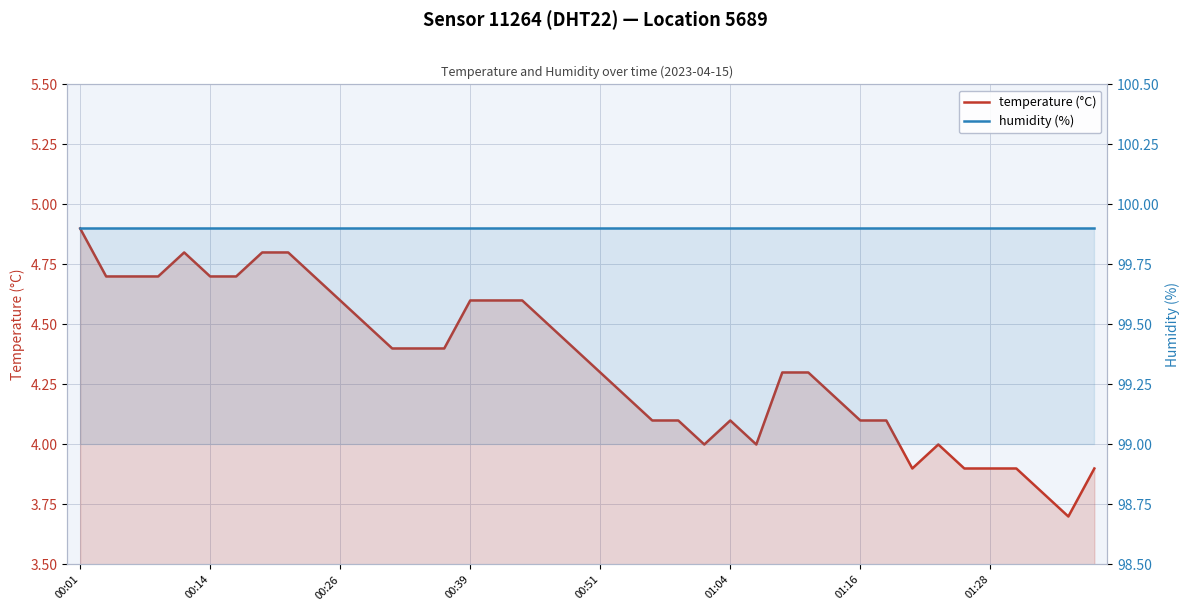

List the labels in order of temperature (°C) value, smallest first.

38, 37, 32, 34, 35, 36, 39, 24, 26, 33, 22, 23, 25, 30, 31, 21, 29, 20, 27, 28, 12, 13, 14, 19, 11, 18, 10, 15, 16, 17, 00:14, 00:26, 00:39, 01:04, 01:16, 9, 00:51, 01:28, 8, 00:01